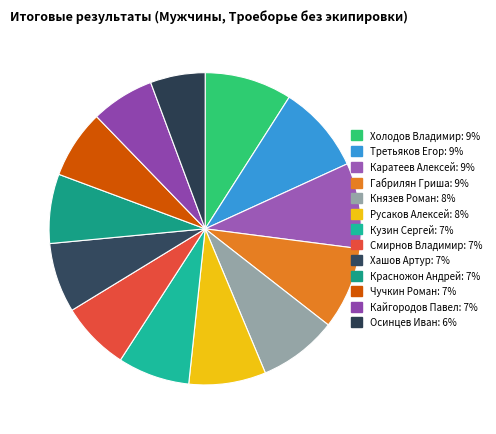

The Русаков Алексей slice represents 21% of the pie. True or false?

False